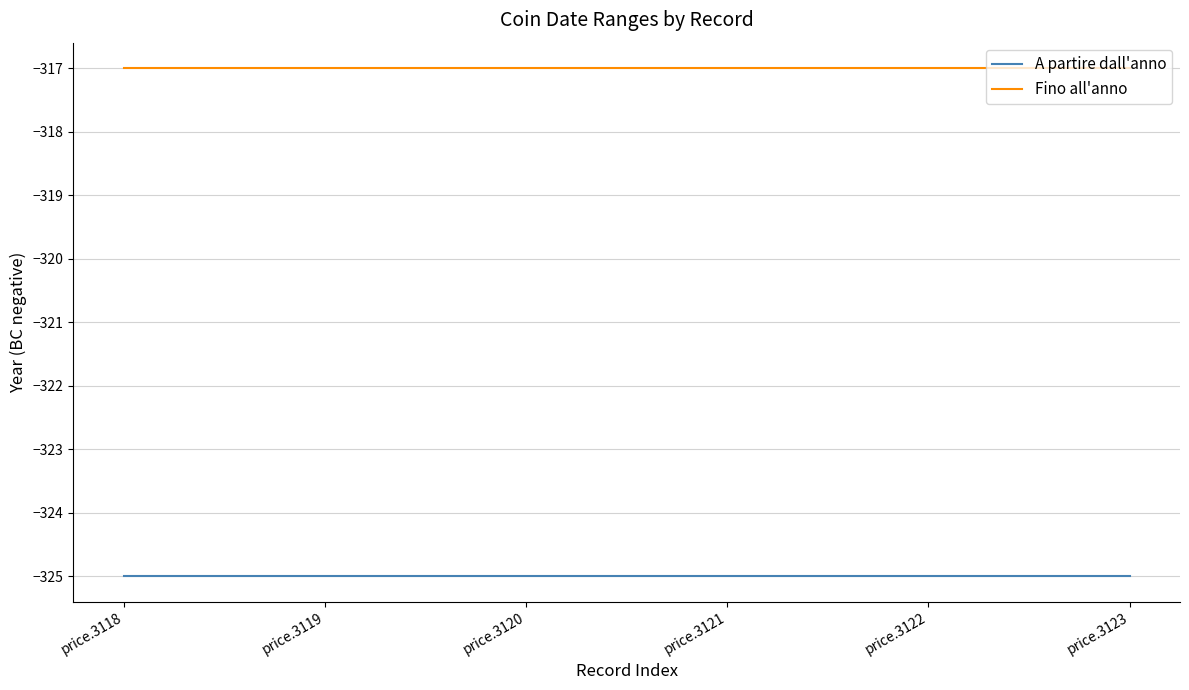

List the series in order of their overall mean, highest first.

Fino all'anno, A partire dall'anno